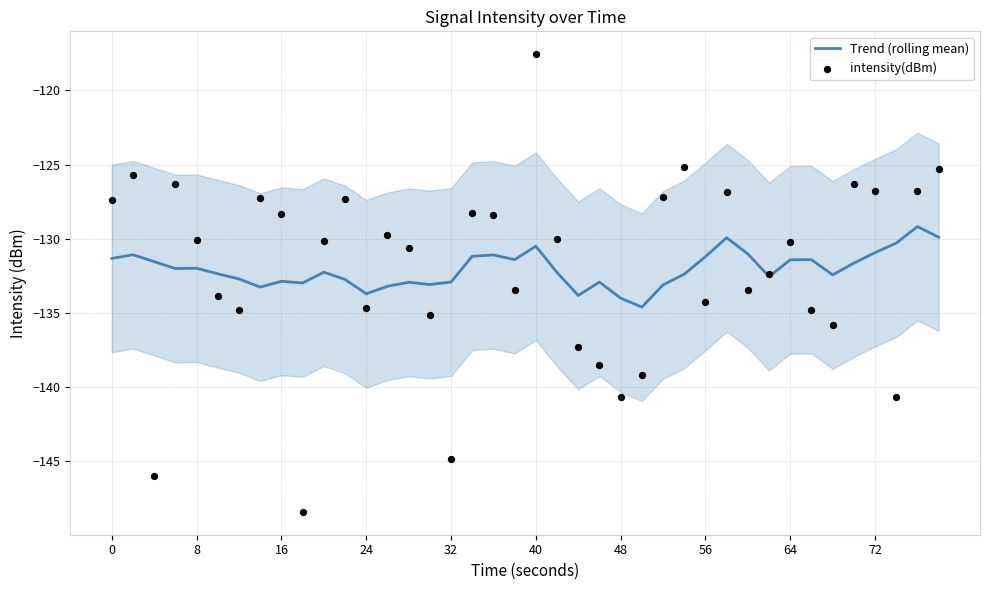

Which series has the largest total across all categories?

intensity(dBm)